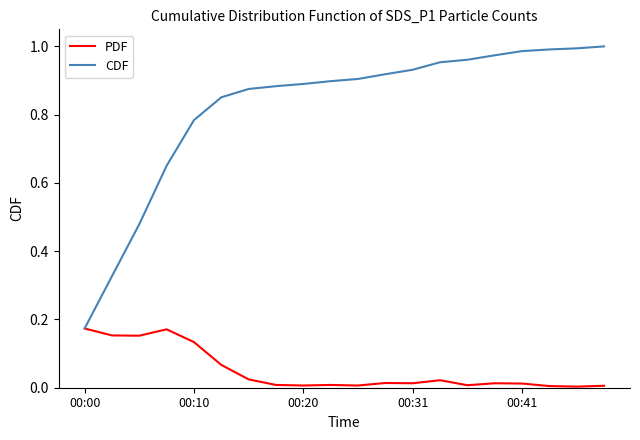

Which series has the largest total across all categories?

CDF